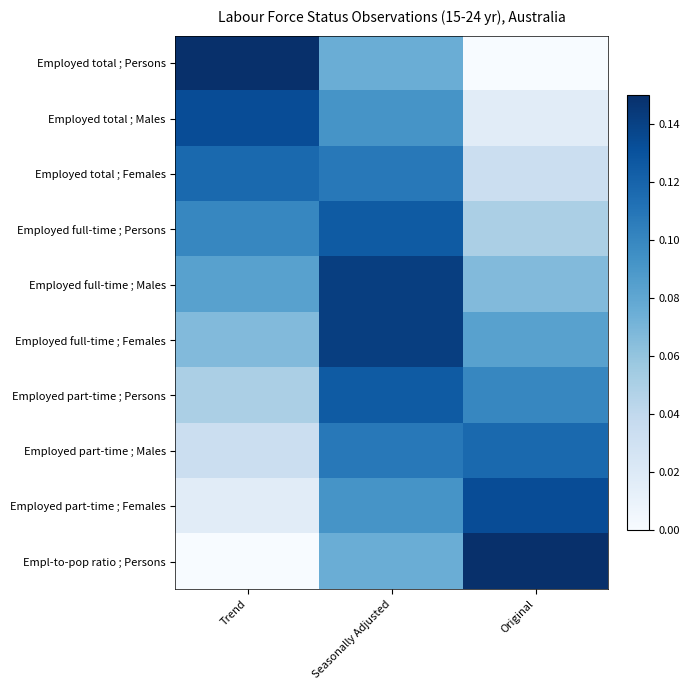

At which category does the chart reach its peak across all series?

Trend